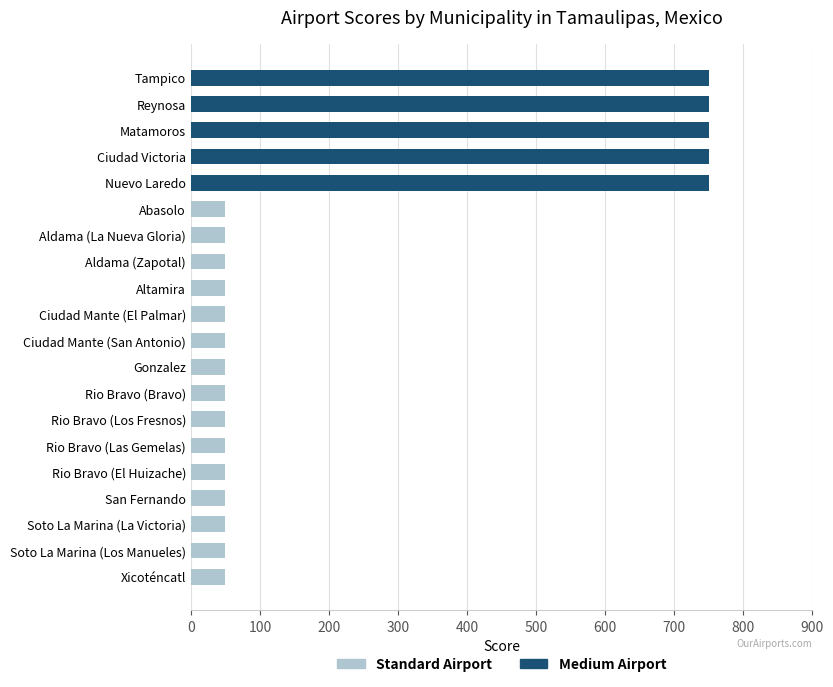

What is the maximum value shown in the chart?

750